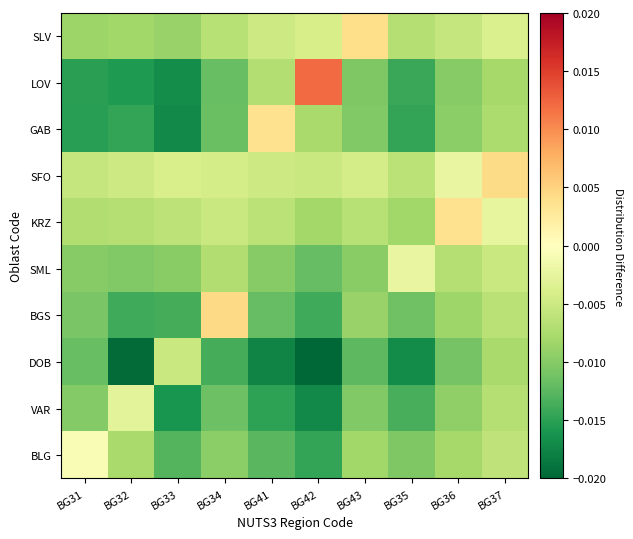

At BG35, list the series in order from smallest to largest.

DOB, GAB, LOV, VAR, BGS, BLG, KRZ, SLV, SFO, SML